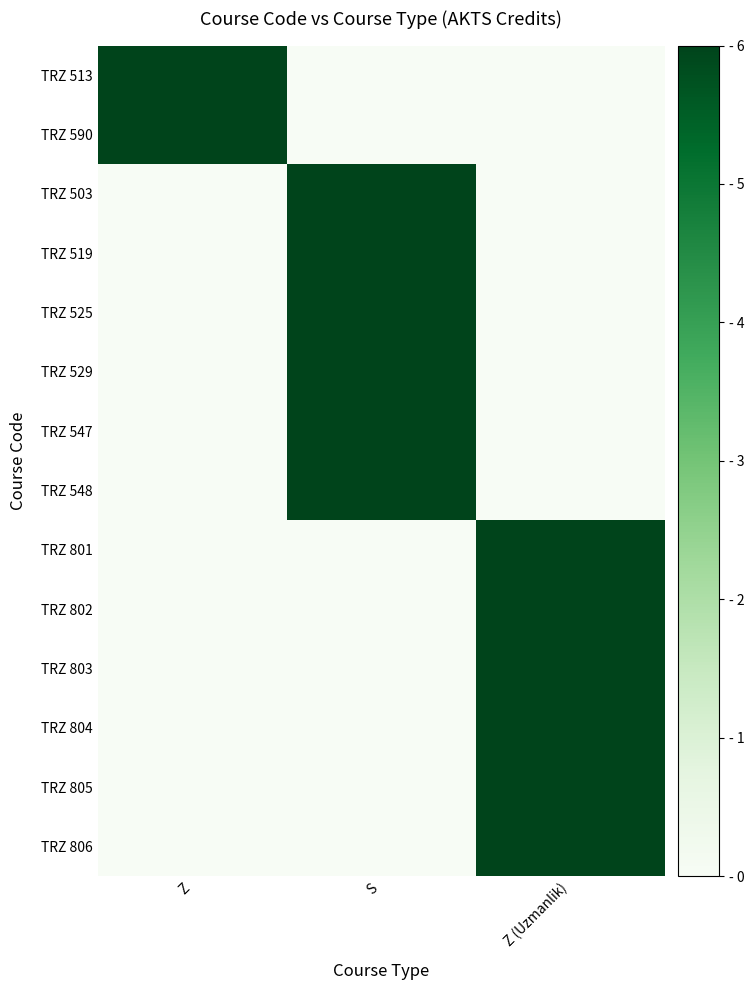

Reading left to right, transcribe all the data shown in this chart.

TRZ 513: Z=6	S=0	Z (Uzmanlik)=0
TRZ 590: Z=6	S=0	Z (Uzmanlik)=0
TRZ 503: Z=0	S=6	Z (Uzmanlik)=0
TRZ 519: Z=0	S=6	Z (Uzmanlik)=0
TRZ 525: Z=0	S=6	Z (Uzmanlik)=0
TRZ 529: Z=0	S=6	Z (Uzmanlik)=0
TRZ 547: Z=0	S=6	Z (Uzmanlik)=0
TRZ 548: Z=0	S=6	Z (Uzmanlik)=0
TRZ 801: Z=0	S=0	Z (Uzmanlik)=6
TRZ 802: Z=0	S=0	Z (Uzmanlik)=6
TRZ 803: Z=0	S=0	Z (Uzmanlik)=6
TRZ 804: Z=0	S=0	Z (Uzmanlik)=6
TRZ 805: Z=0	S=0	Z (Uzmanlik)=6
TRZ 806: Z=0	S=0	Z (Uzmanlik)=6